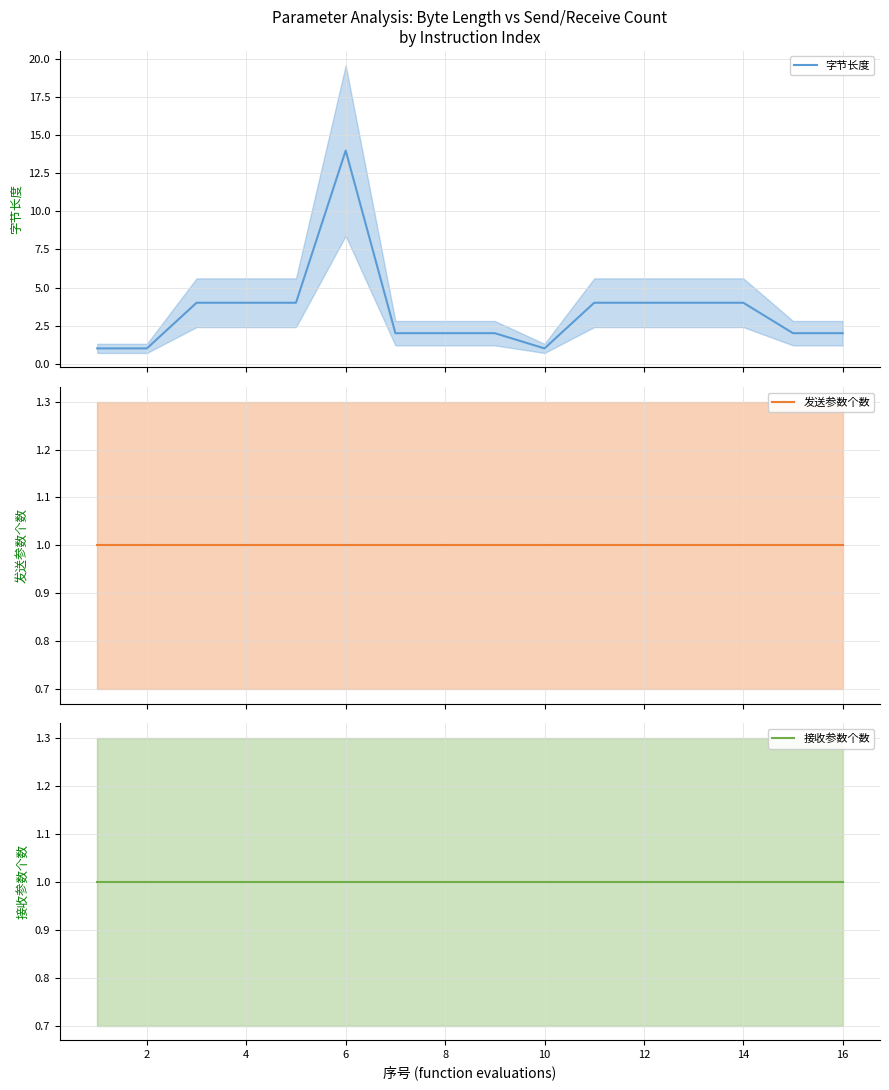

What are all the series names shown in the legend?

字节长度, 发送参数个数, 接收参数个数